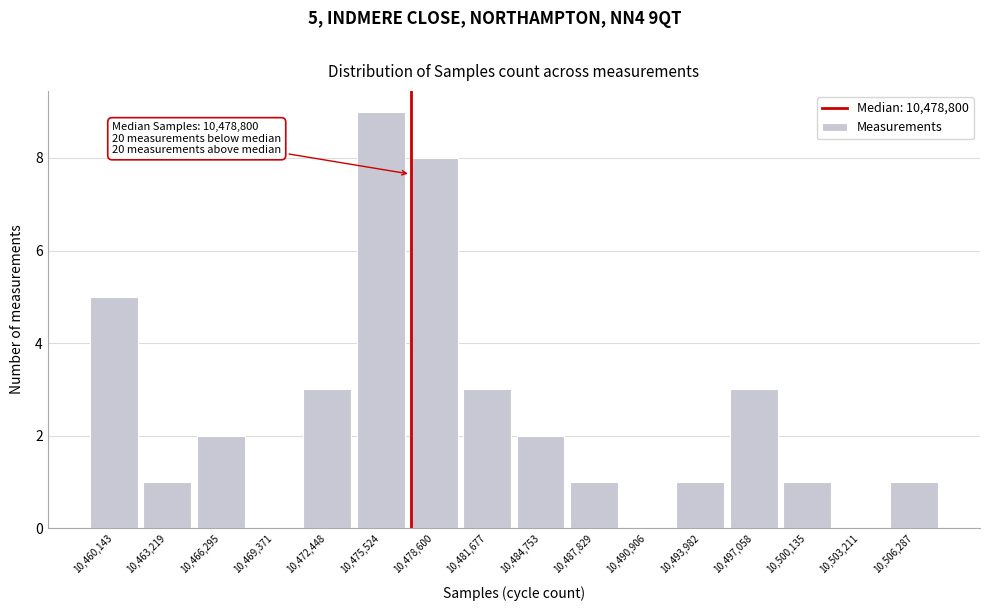

Reading left to right, extract all data points from this chart.

10,460,143=5	10,463,219=1	10,466,295=2	10,469,371=0	10,472,448=3	10,475,524=9	10,478,600=8	10,481,677=3	10,484,753=2	10,487,829=1	10,490,906=0	10,493,982=1	10,497,058=3	10,500,135=1	10,503,211=0	10,506,287=1